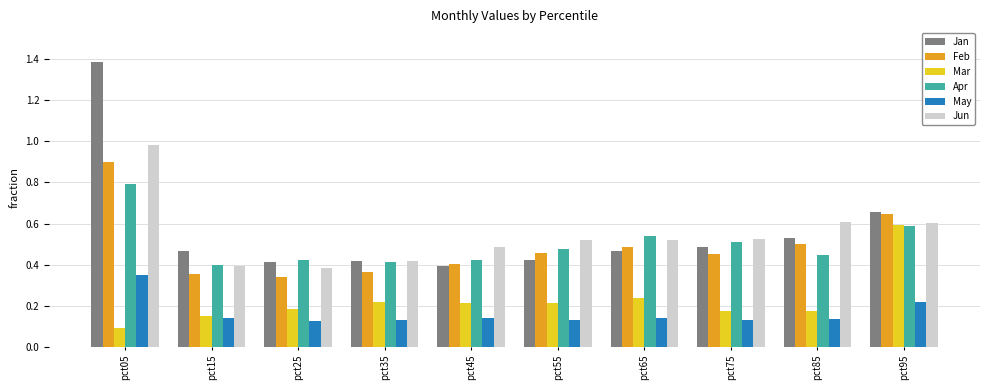

Is it true that May equals 0.1 at pct35?

True